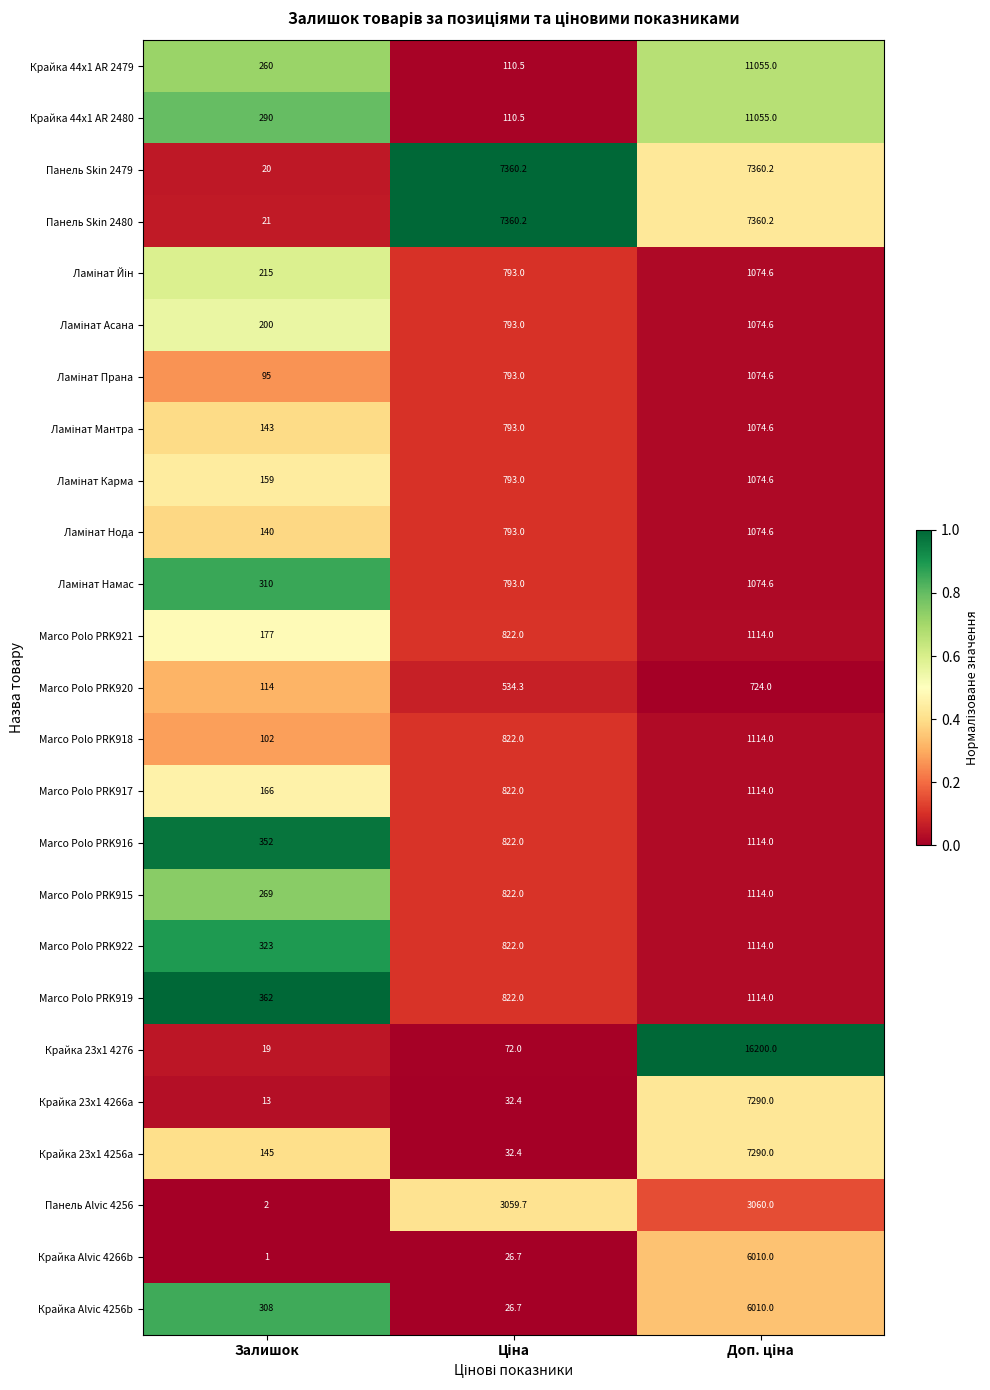

What is the lowest value of the Крайка 23x1 4266a series?

13.0